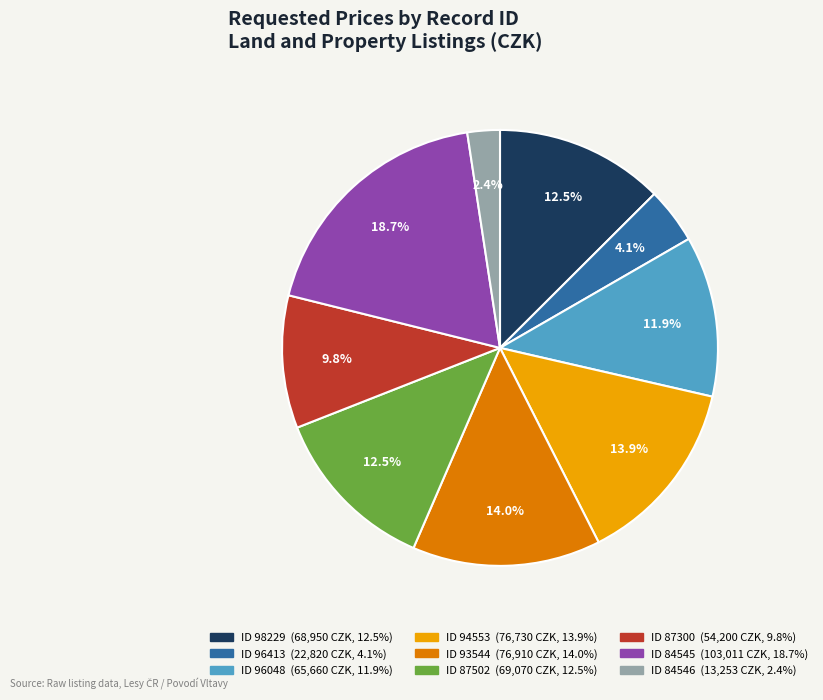

Is there any slice that represents more than half of the pie?

No